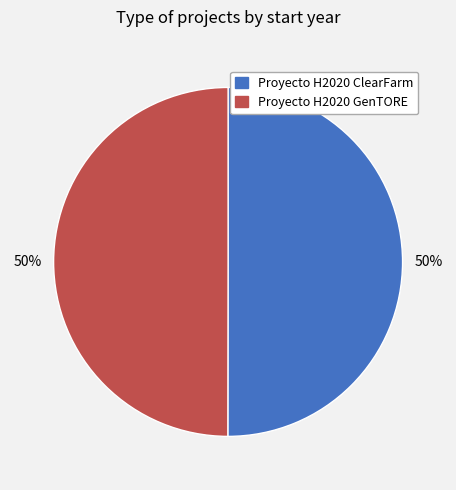

True or false: Proyecto H2020 GenTORE accounts for 50% of the total.

True